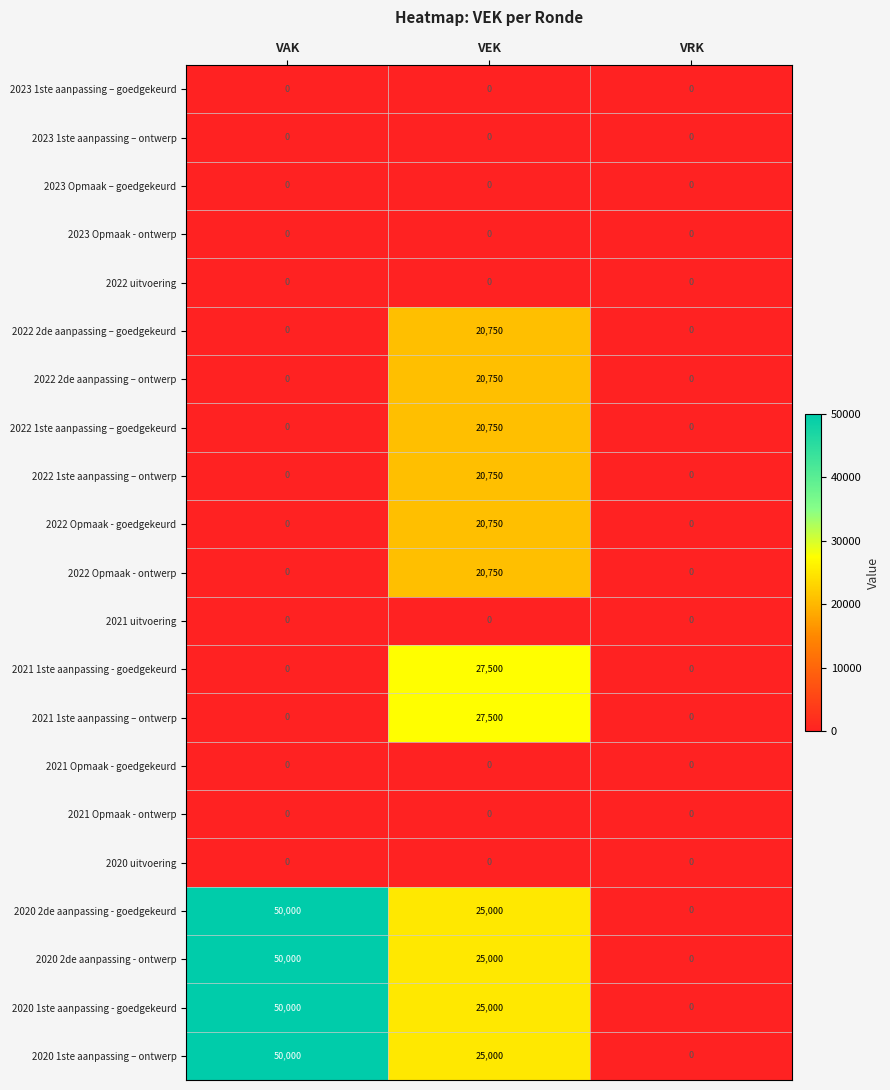

Count the 2020 2de aanpassing - ontwerp values in the range 0 to 50000.

3